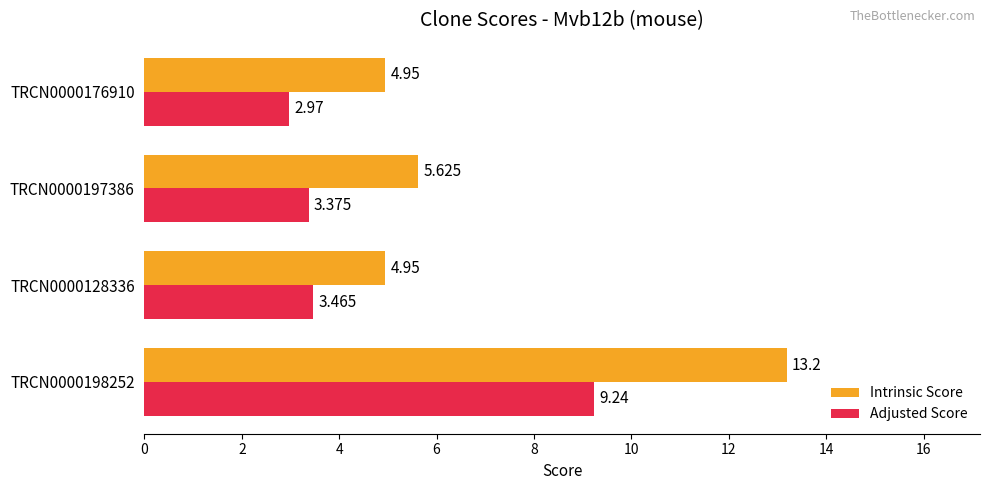

What are all the series names shown in the legend?

Intrinsic Score, Adjusted Score